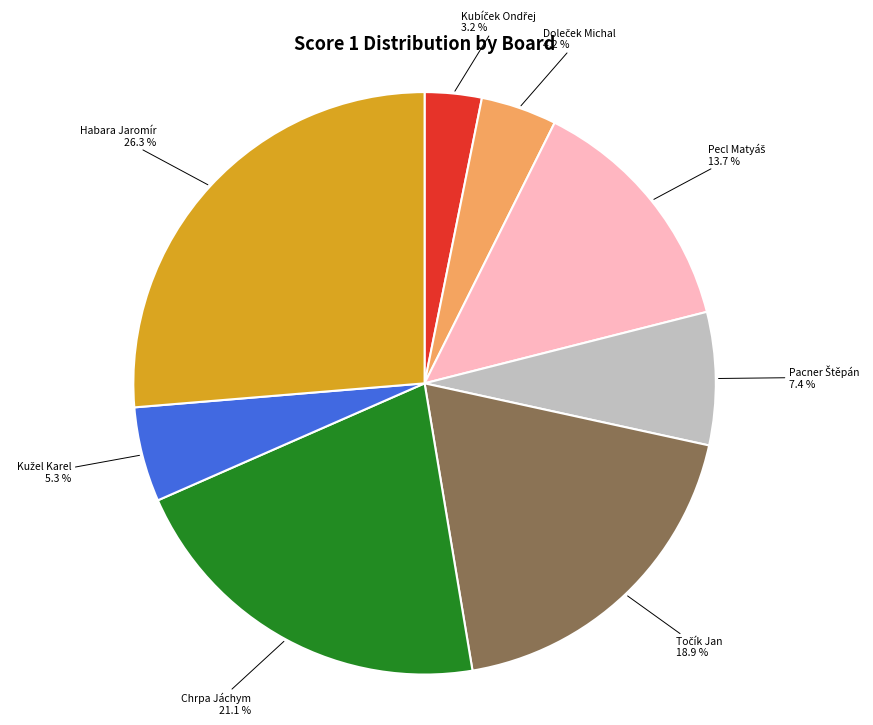

Is there a majority slice in this chart?

No